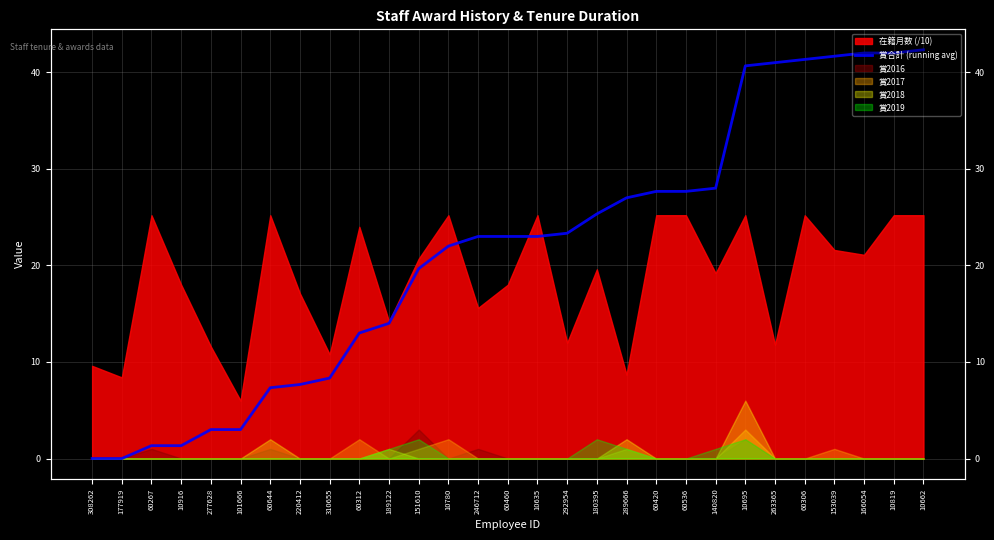

Is it true that the value at 60306 is 41.3?

True